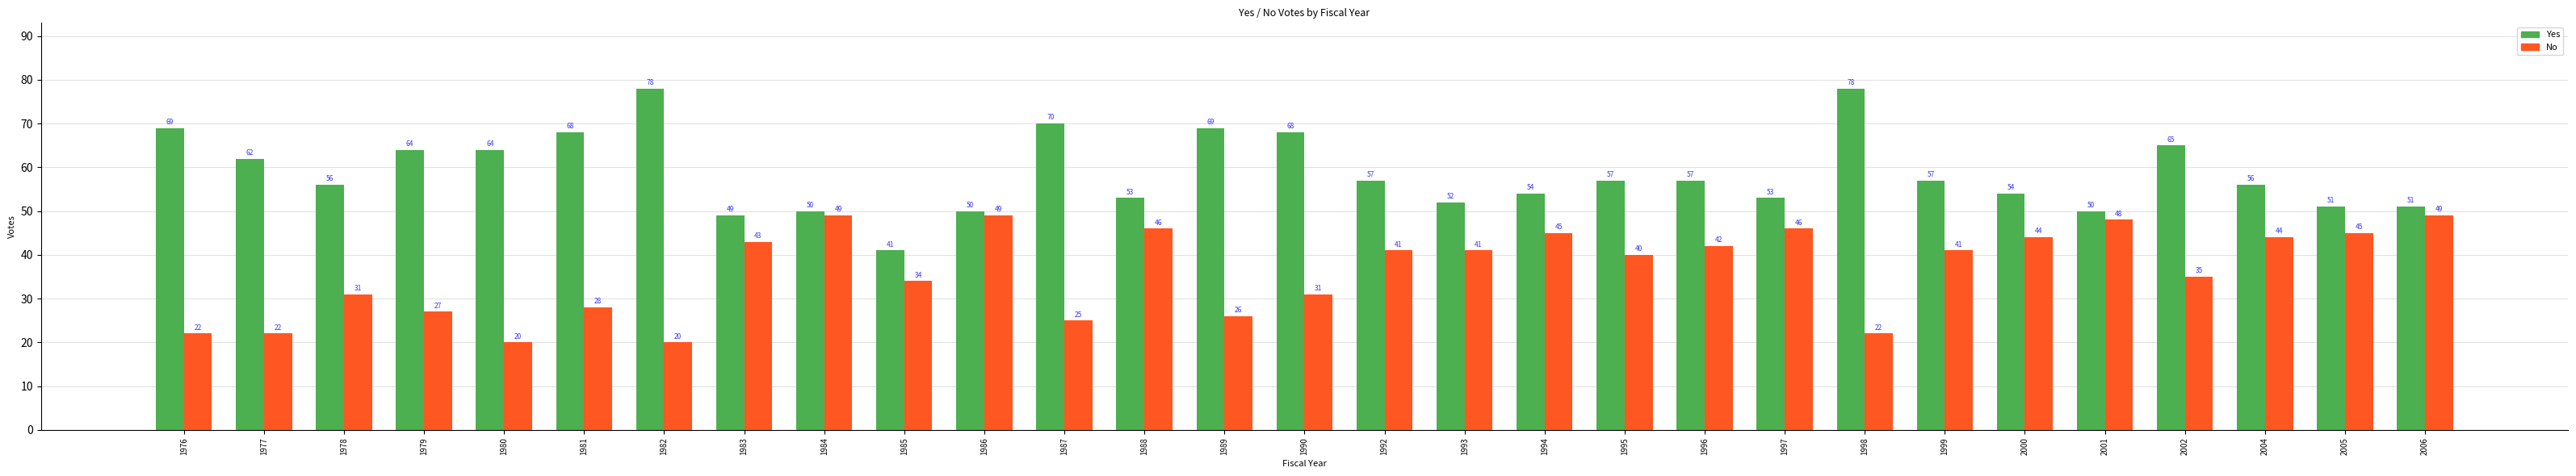

Does the chart contain stacked bars?

No